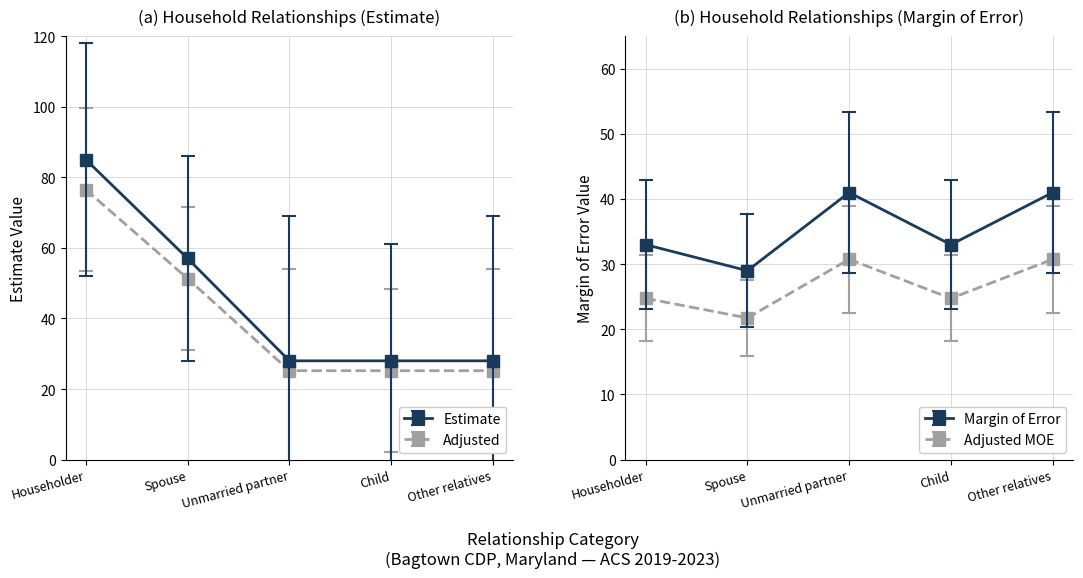

What is the maximum value shown in the chart?

76.5